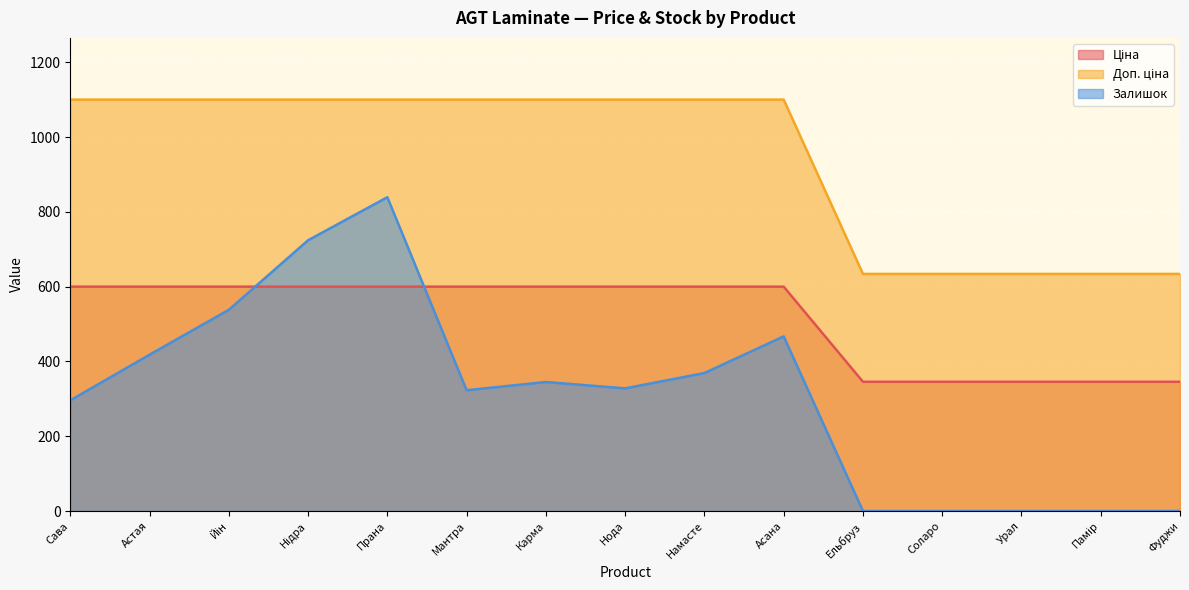

Where does the Залишок series first go above 328?

Астая